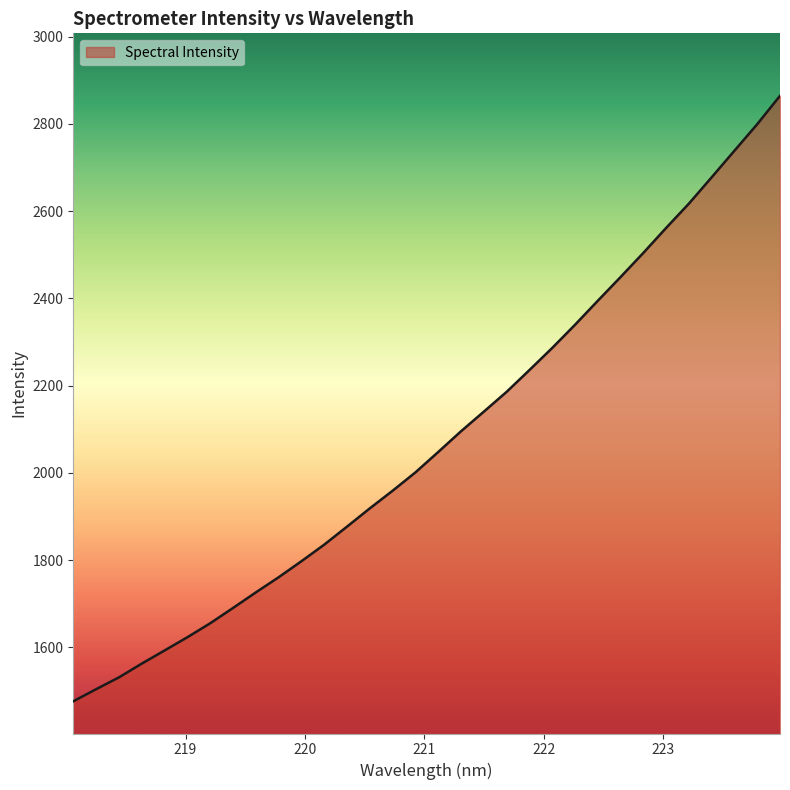

What is the minimum value shown in the chart?

1476.3